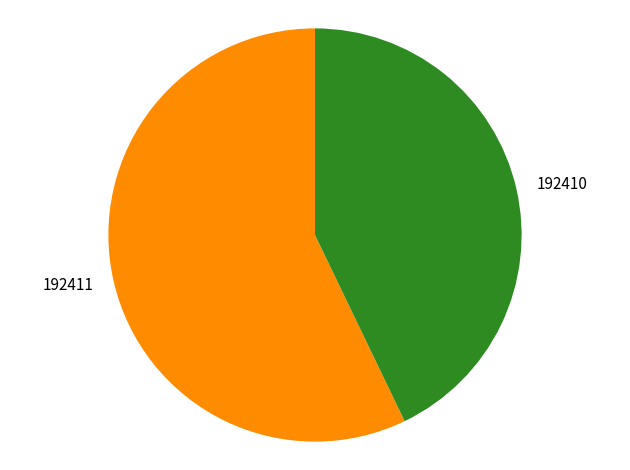

Is there any slice that represents more than half of the pie?

Yes